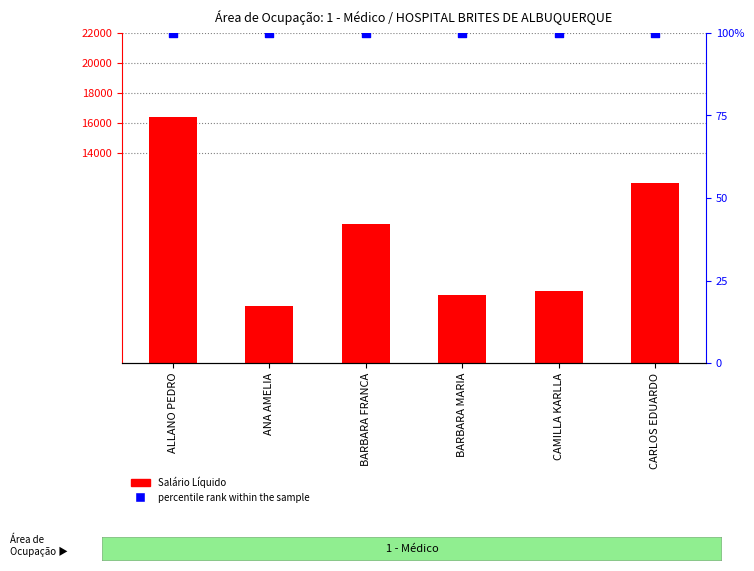

At which category is the sum across all series the highest?

ALLANO PEDRO